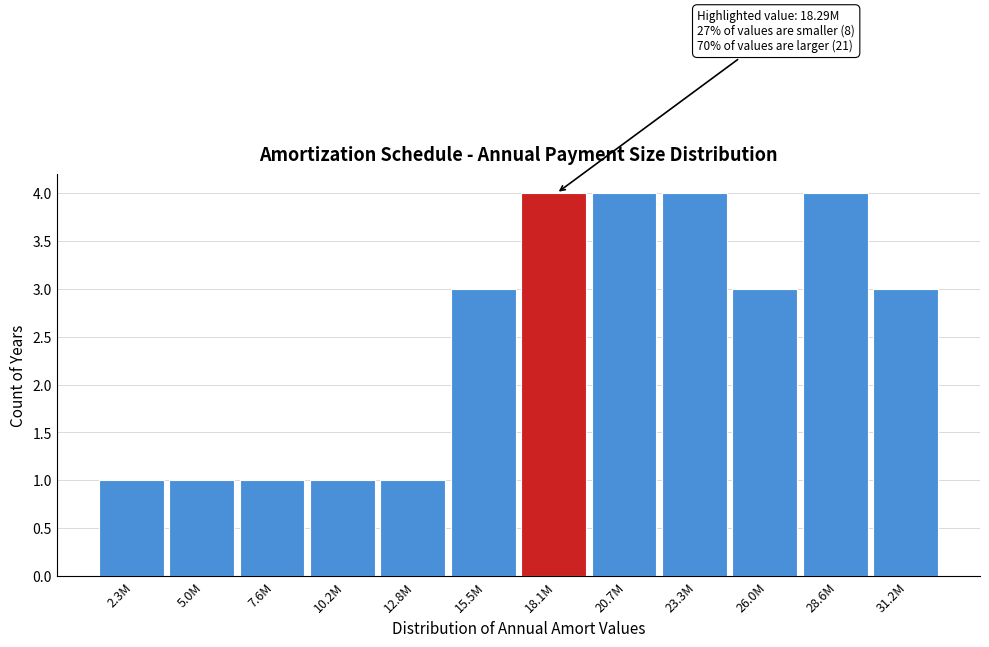

Reading left to right, what are all the values shown in this chart?

2.3M=1	5.0M=1	7.6M=1	10.2M=1	12.8M=1	15.5M=3	18.1M=4	20.7M=4	23.3M=4	26.0M=3	28.6M=4	31.2M=3